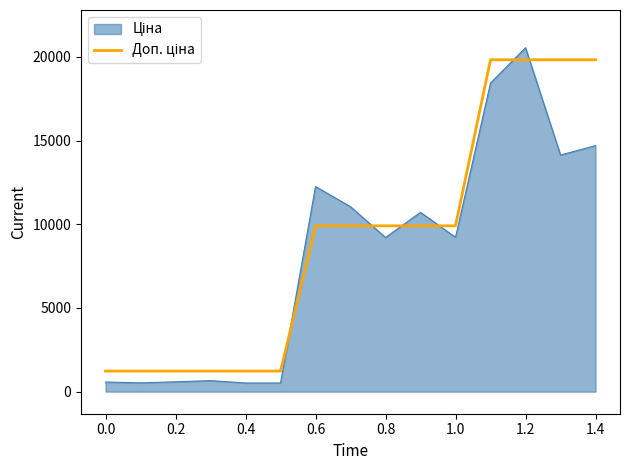

What is the smallest value displayed?

516.6